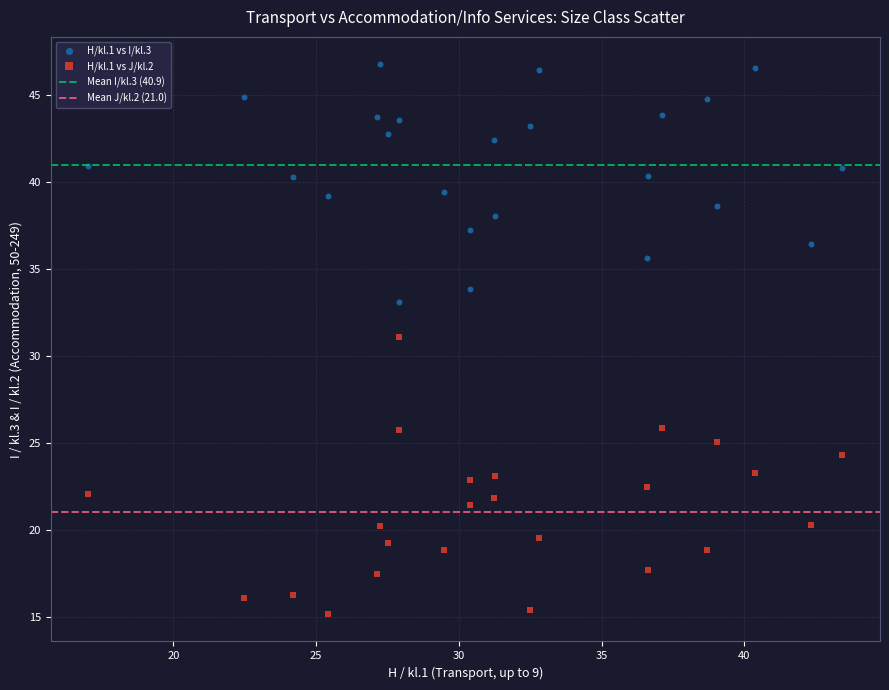

Which series contains the lowest Y value?

H/kl.1 vs J/kl.2